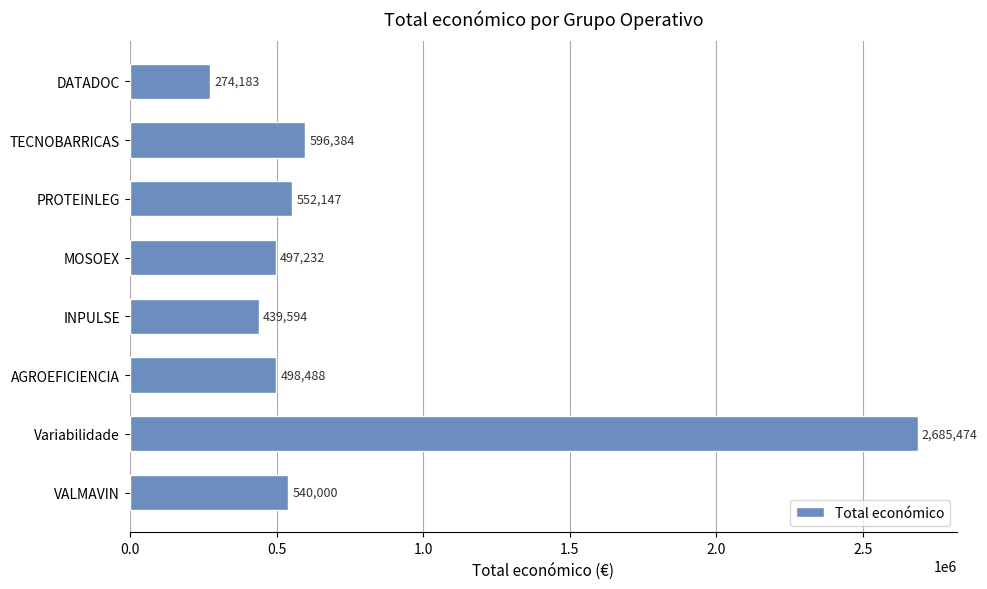

Rank the categories by value from highest to lowest.

Variabilidade, TECNOBARRICAS, PROTEINLEG, VALMAVIN, AGROEFICIENCIA, MOSOEX, INPULSE, DATADOC